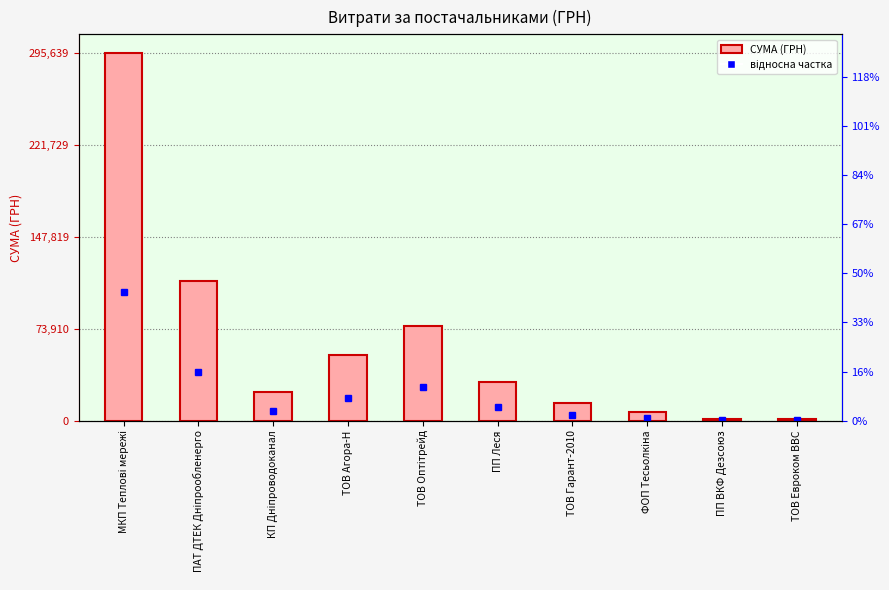

What is the label of the 1st bar from the right?

ТОВ Евроком ВВС